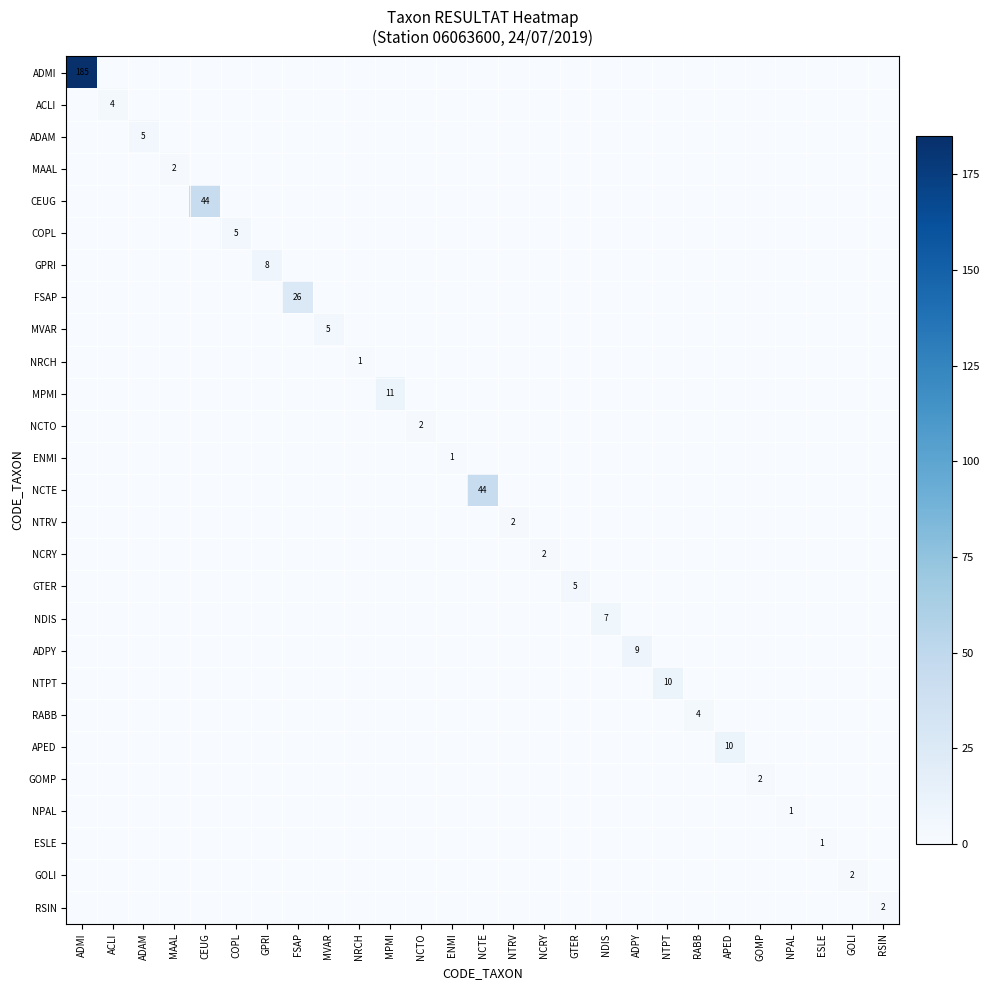

How many positive values does the NPAL series have?

1